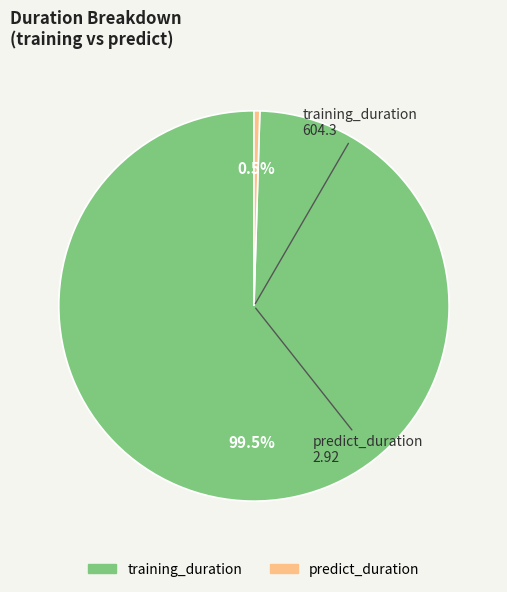

To the nearest percent, what is the average slice percentage?

50%